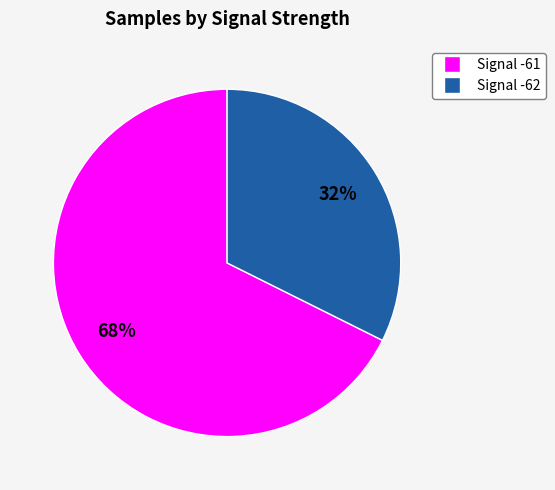

Count the number of slices in the pie.

2